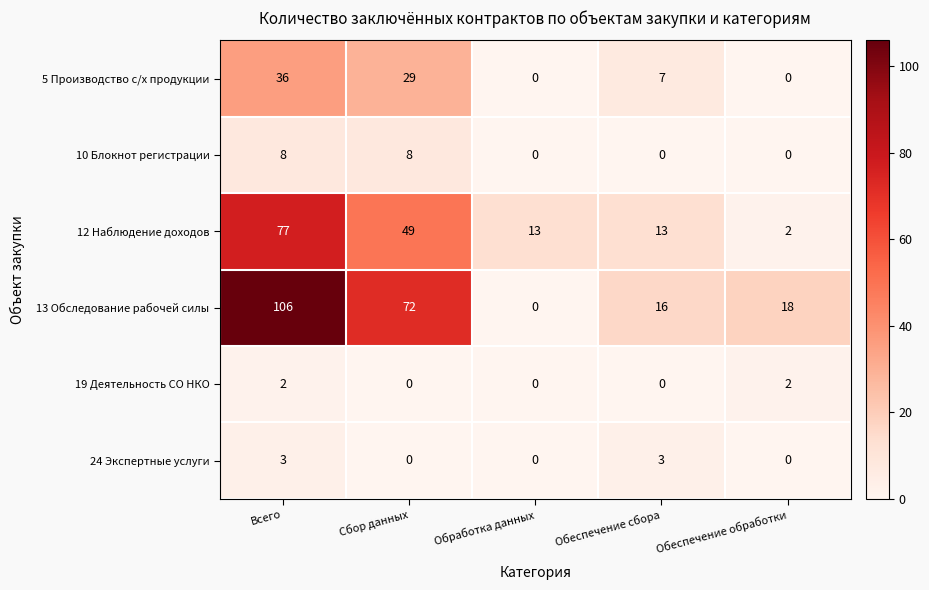

Which series has the largest range (max minus min)?

13 Обследование рабочей силы